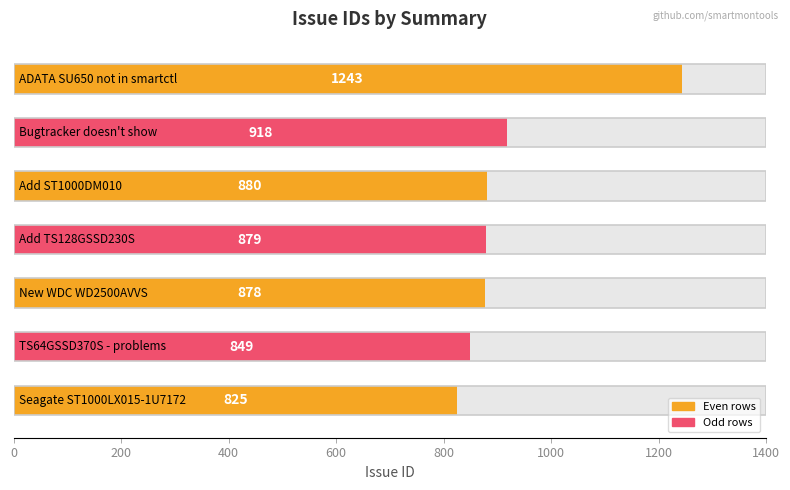

Between 800 and 600, which is larger?

800